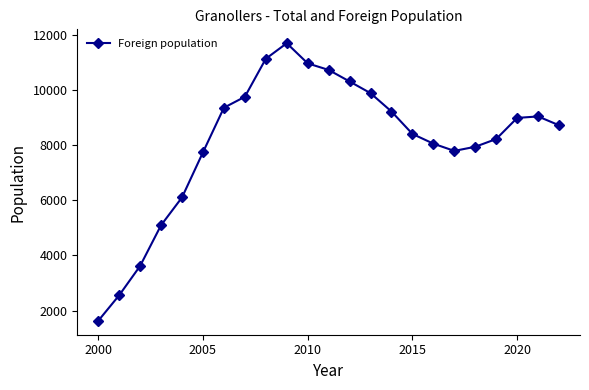

Reading right to left, what are all the values shown in this chart?

8718	9039	8985	8220	7940	7790	8052	8405	9217	9882	10306	10724	10962	11692	11128	9751	9354	7738	6104	5097	3621	2558	1632